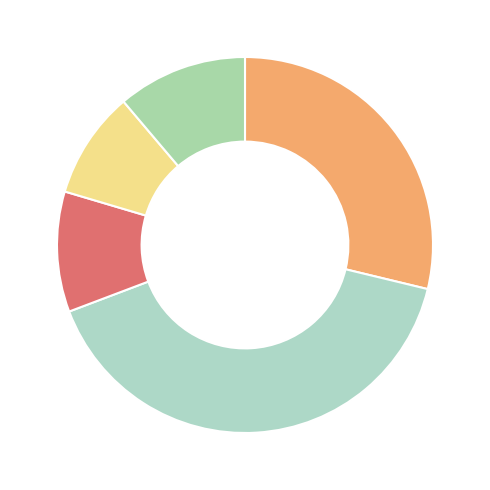

How many segments does this pie chart have?

5